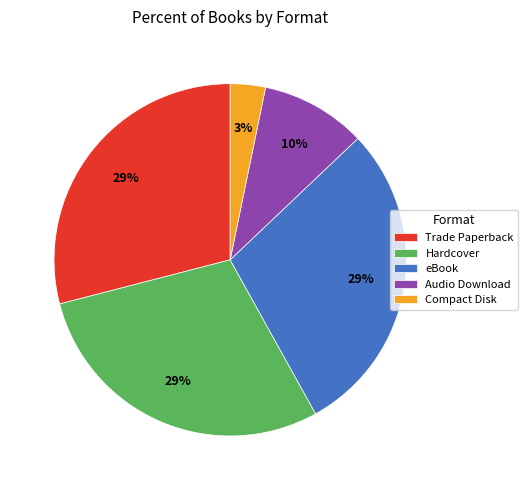

Which category has the smallest portion of the pie?

Compact Disk